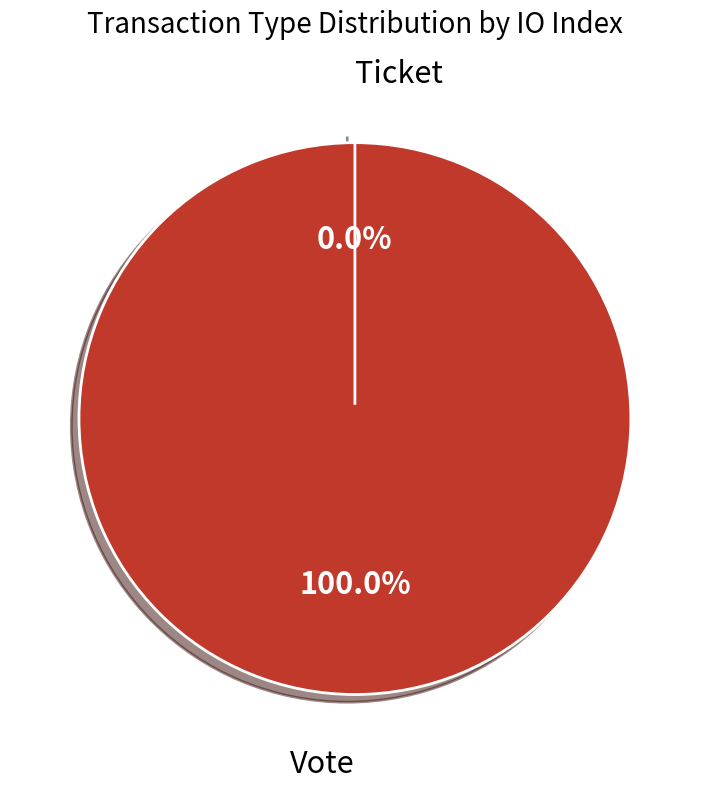

Combined, what portion of the pie is Vote and Ticket?

100.0%